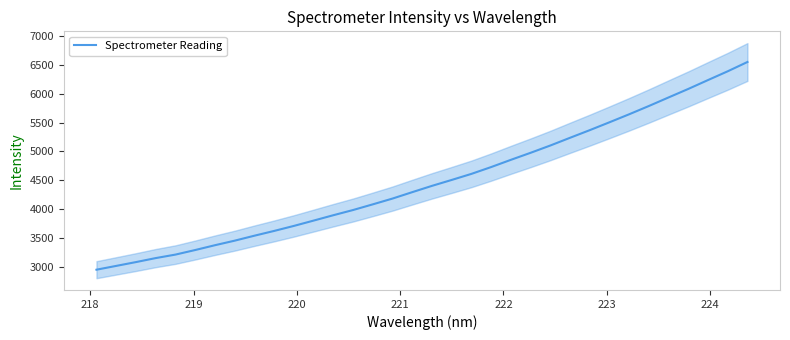

What is the sum of all values?

152552.8